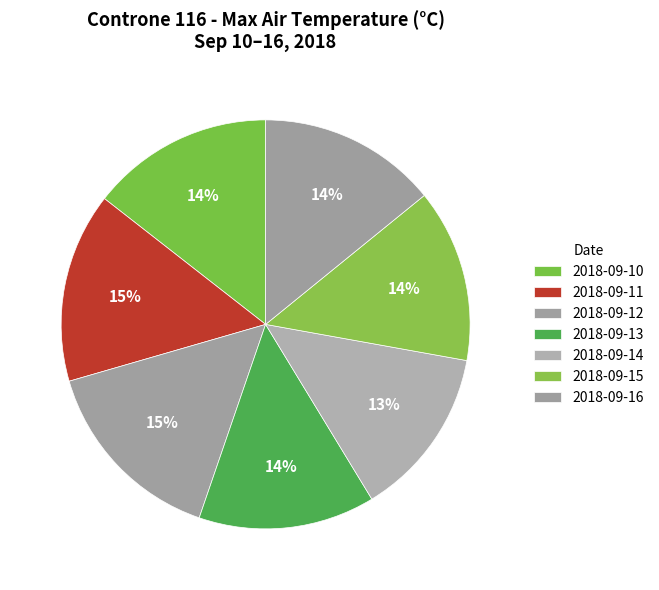

Is it true that 2018-09-15 is 19% of the pie?

False